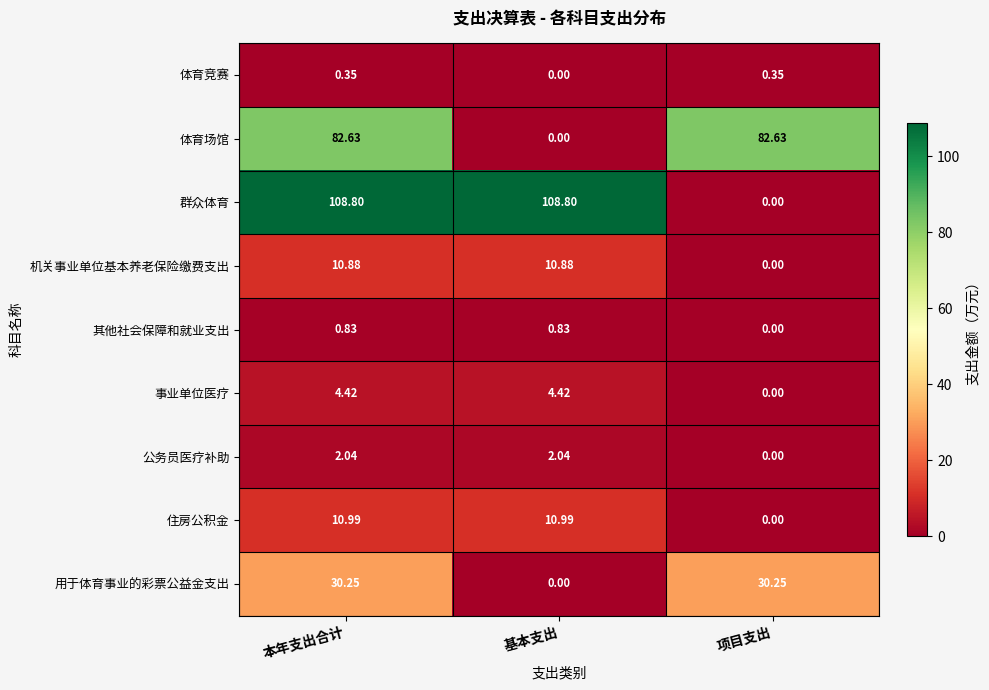

Which series has the largest range (max minus min)?

群众体育